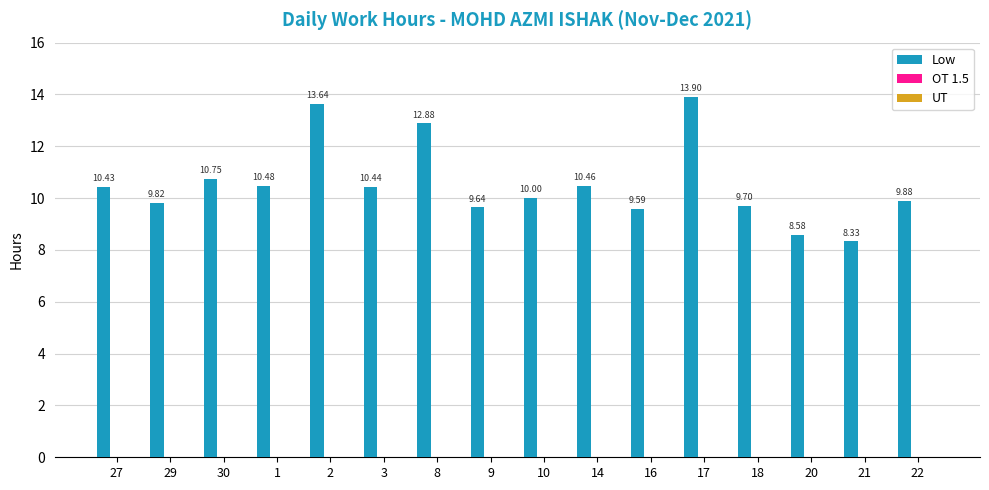

What is the change in value from 30 to 2?

+2.9